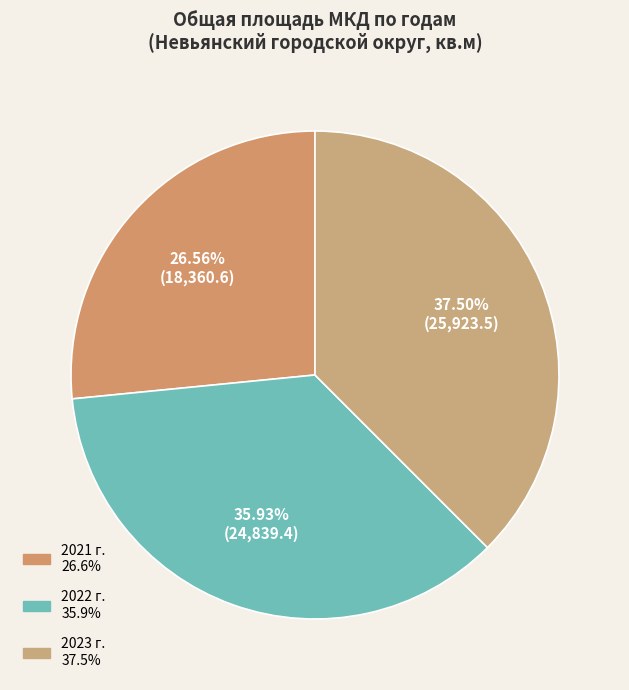

How much of the chart is everything except 2021 г.?

73.4%